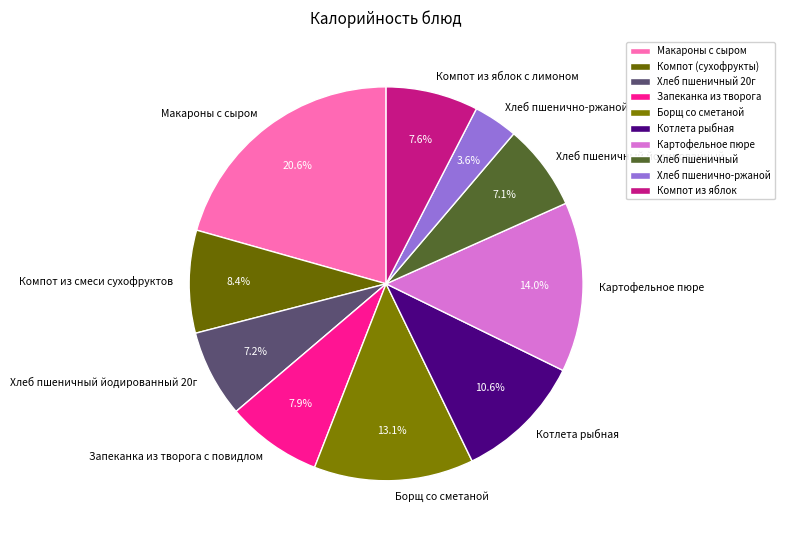

What is the largest slice in the pie chart?

Макароны с сыром